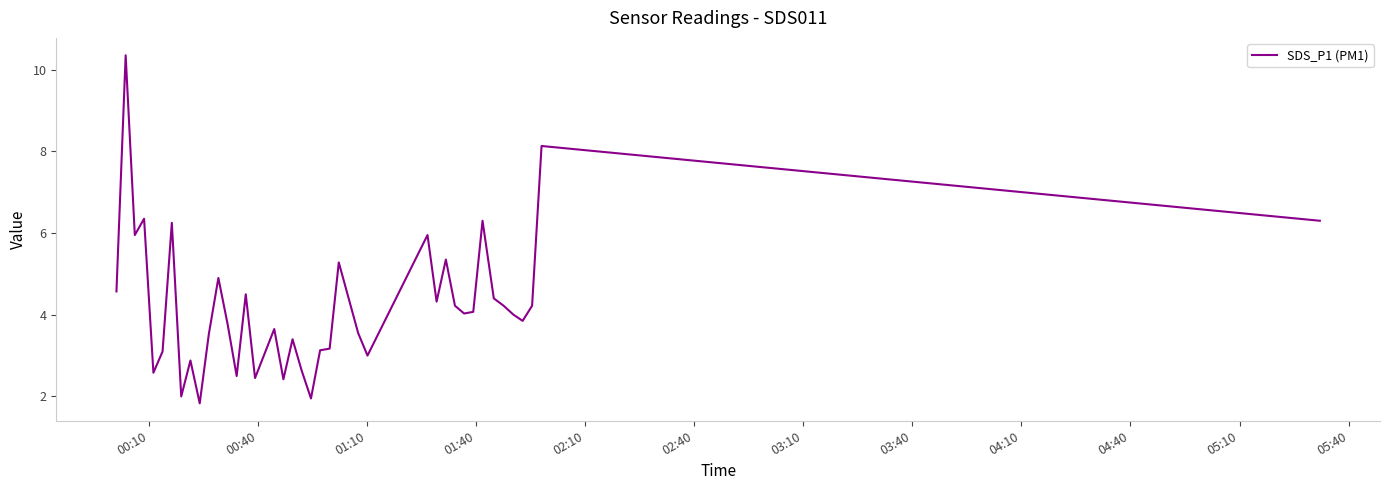

What is the smallest value displayed?

1.8